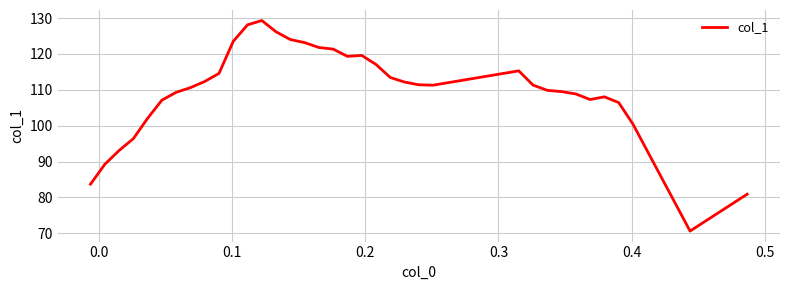

How many lines are shown in the chart?

1